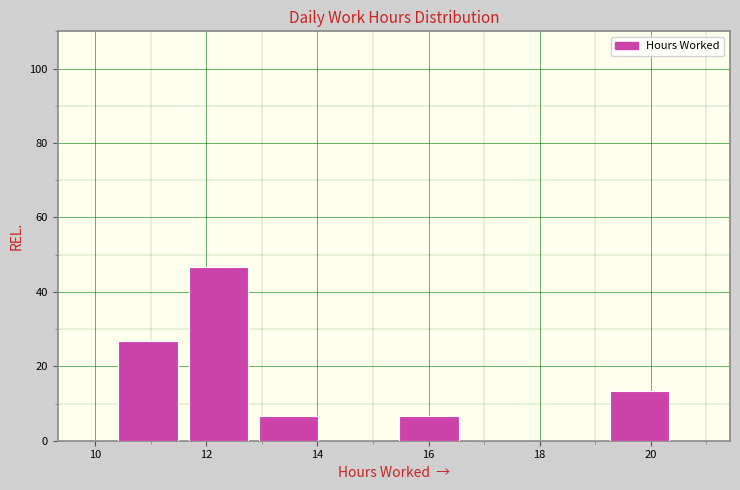

Reading left to right, transcribe this chart: for each bar, give the range it covers on the x-axis and its height. Neither the bar edges nor the heights are printed on the chart, so give them approximately, as read against the axes.

10.4 to 11.6: 26
11.6 to 12.8: 46
12.8 to 14.2: 6
14.2 to 15.4: 0
15.4 to 16.6: 6
16.6 to 18.0: 0
18.0 to 19.2: 0
19.2 to 20.4: 14